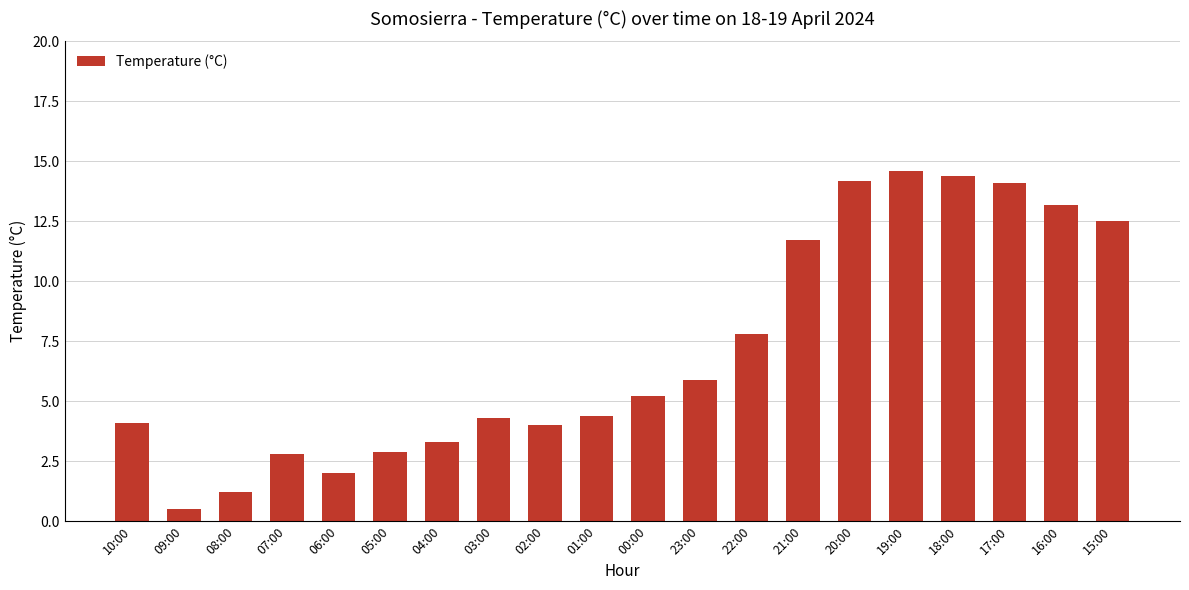

What is the ratio of the value at 01:00 to the value at 20:00?

0.3